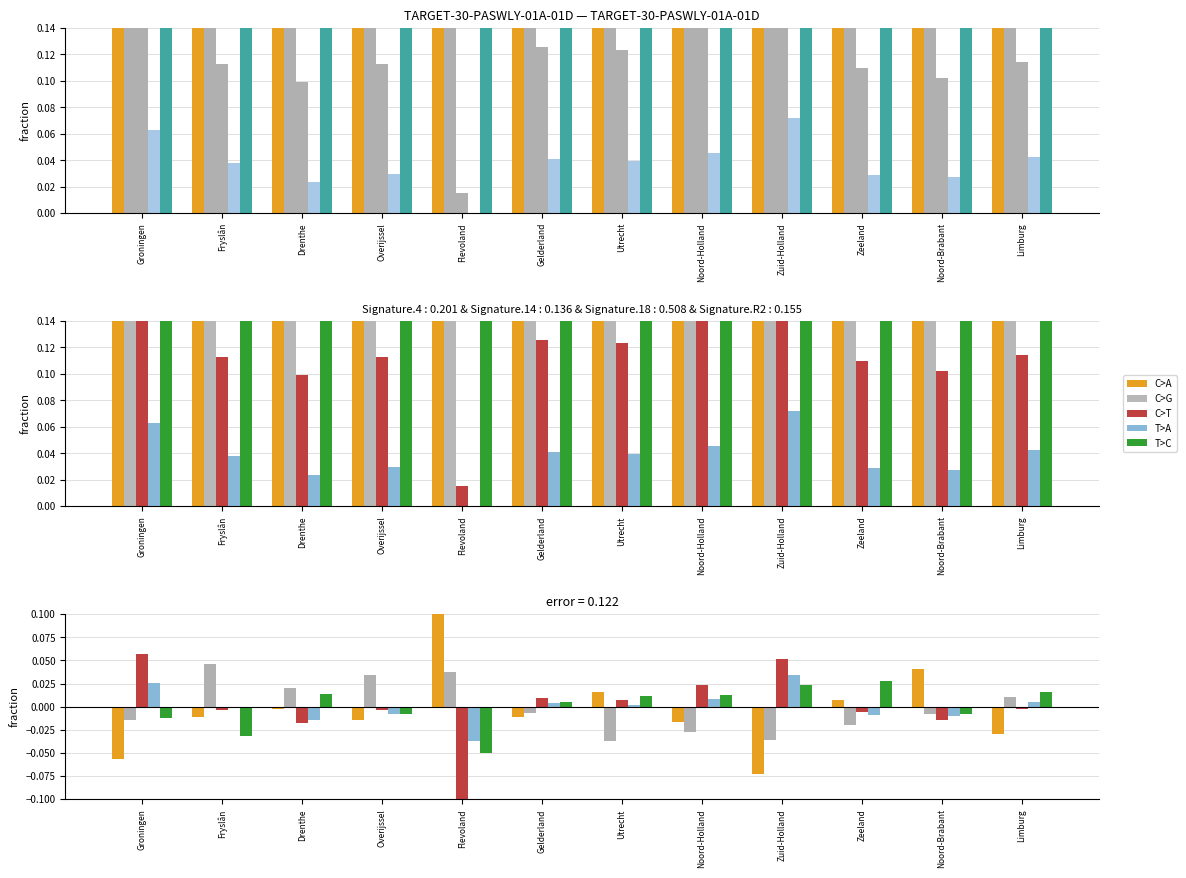

What is the difference between the second highest and minimum values in the T>C series?

0.1